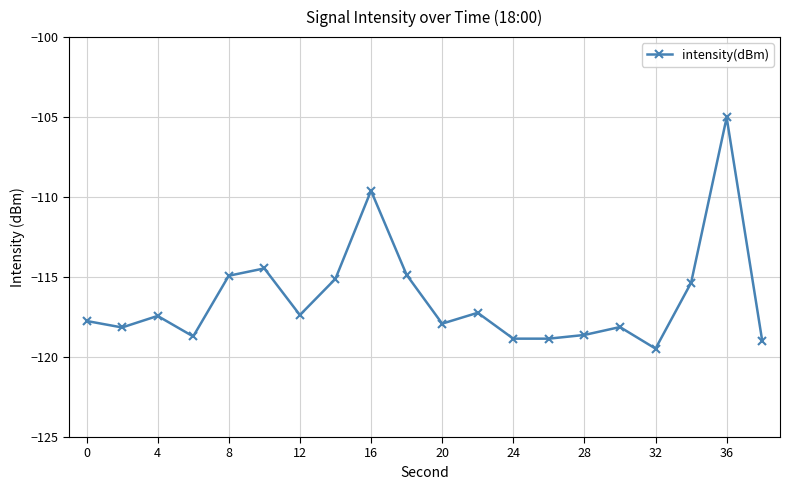

What is the smallest value displayed?

-119.5